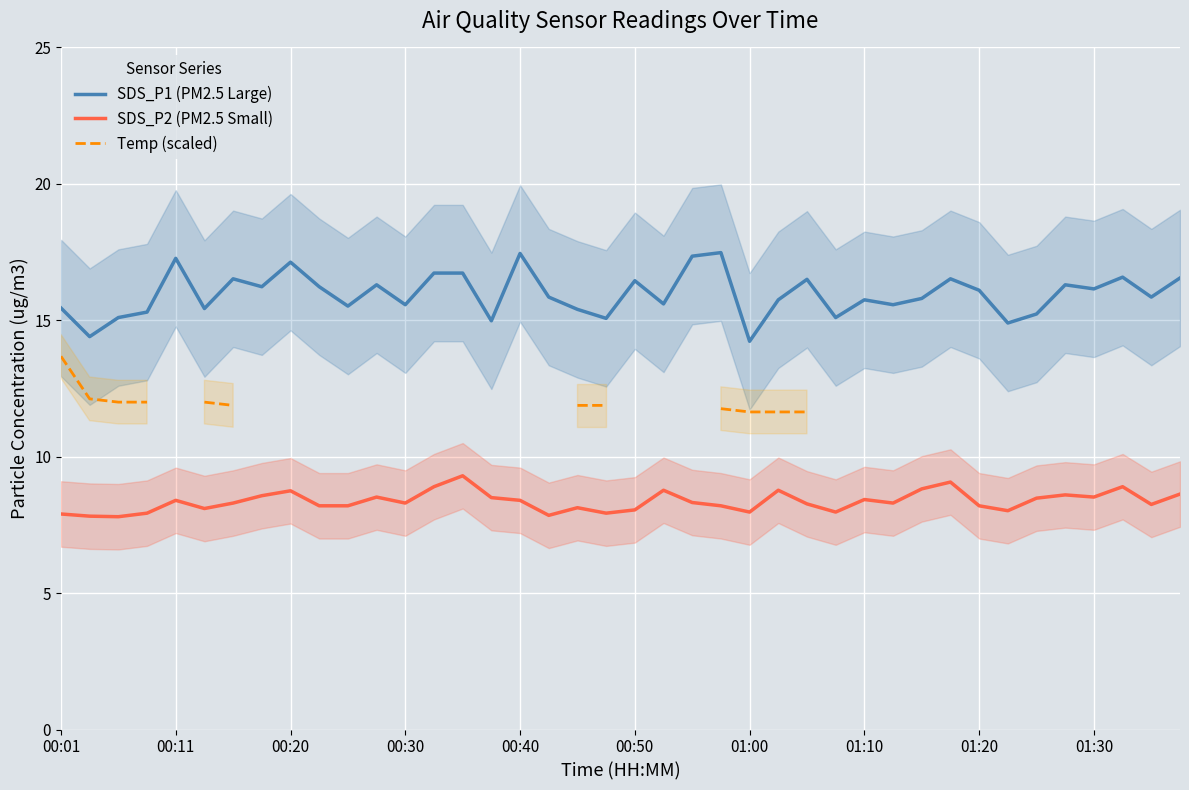

What is the lowest value of the SDS_P1 (PM2.5 Large) series?

14.2